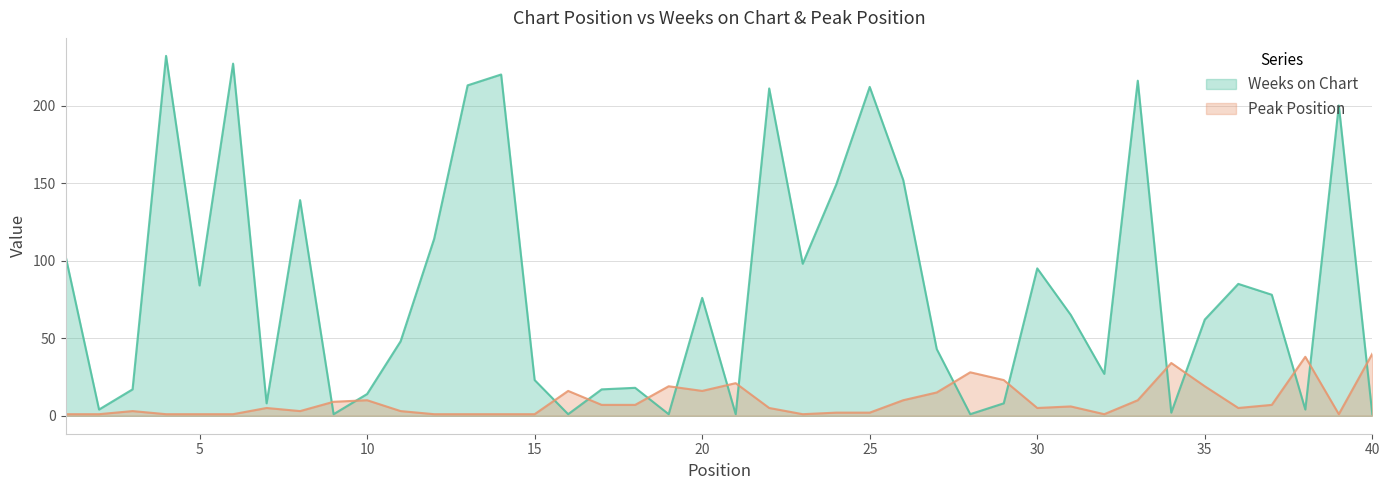

How many lines are shown in the chart?

2